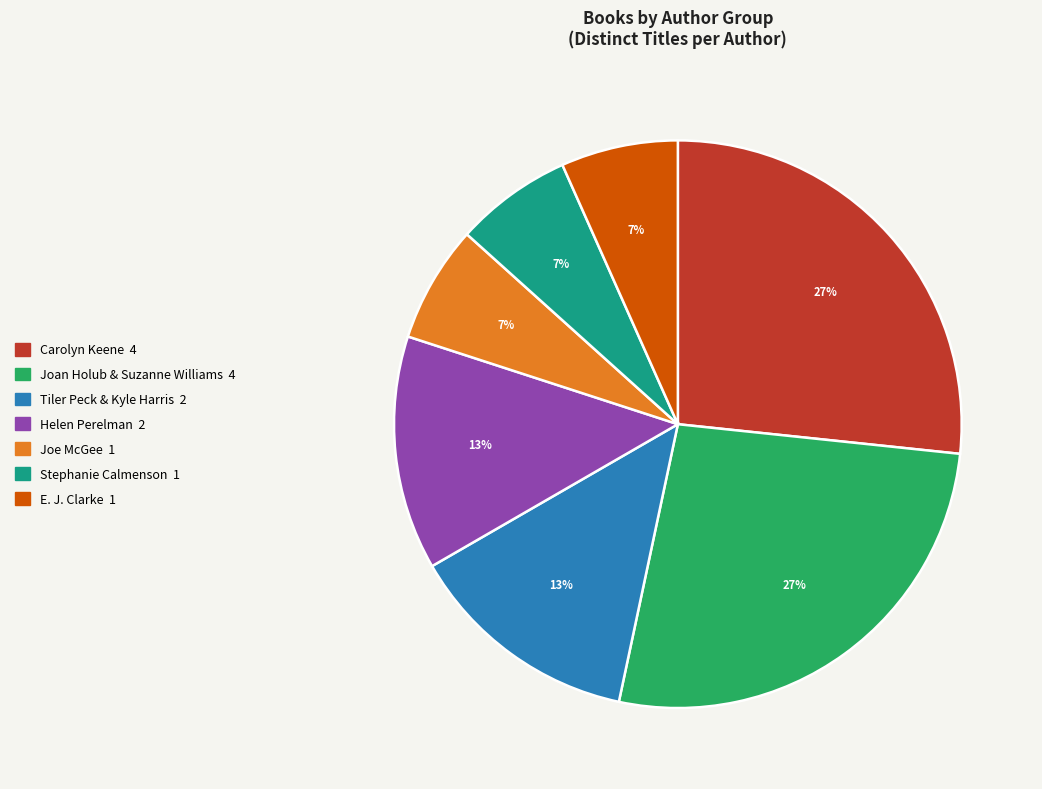

To the nearest percent, what is the difference between the largest and smallest slice percentages?

20%